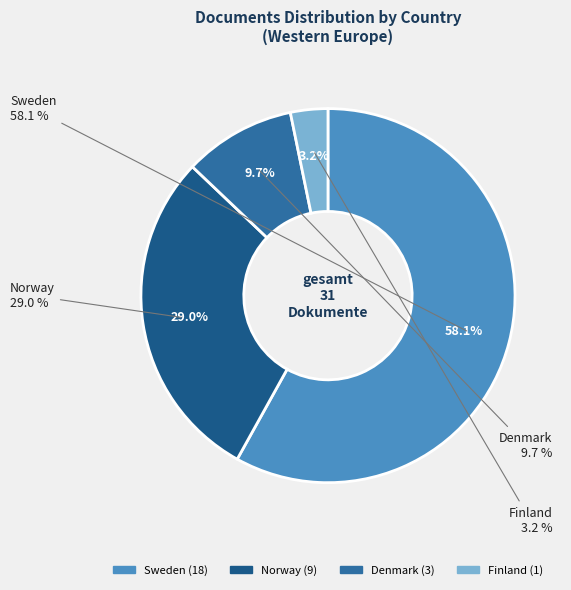

Is it true that Denmark is 10% of the pie?

True